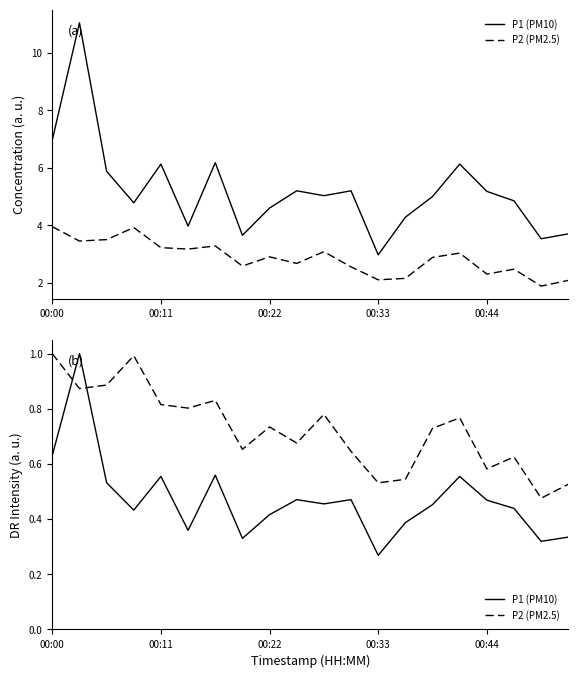

Rank the series by their average value, from lowest to highest.

P1 (PM10), P2 (PM2.5)